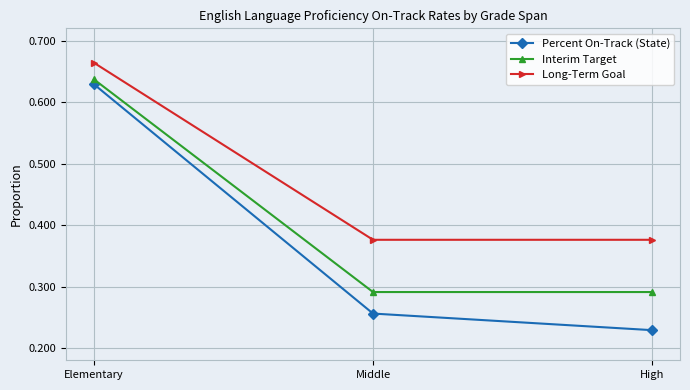

What position from the right is Elementary?

3